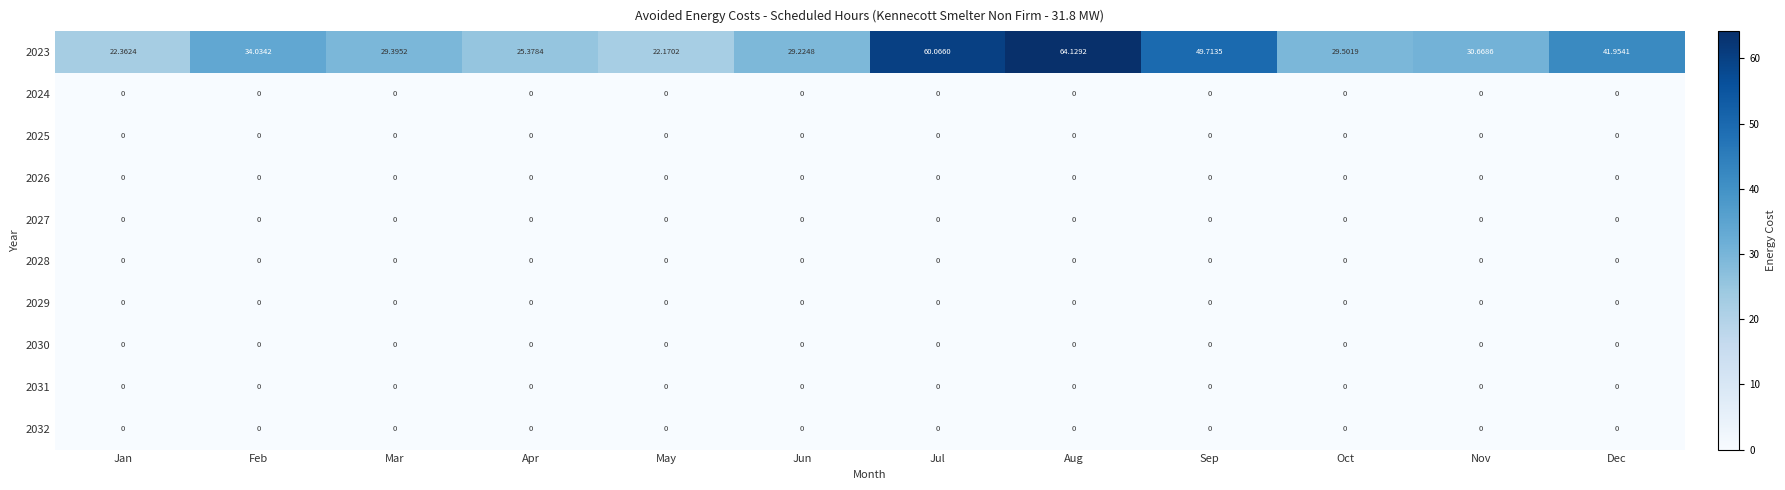

Which category has the highest value across all series?

Aug